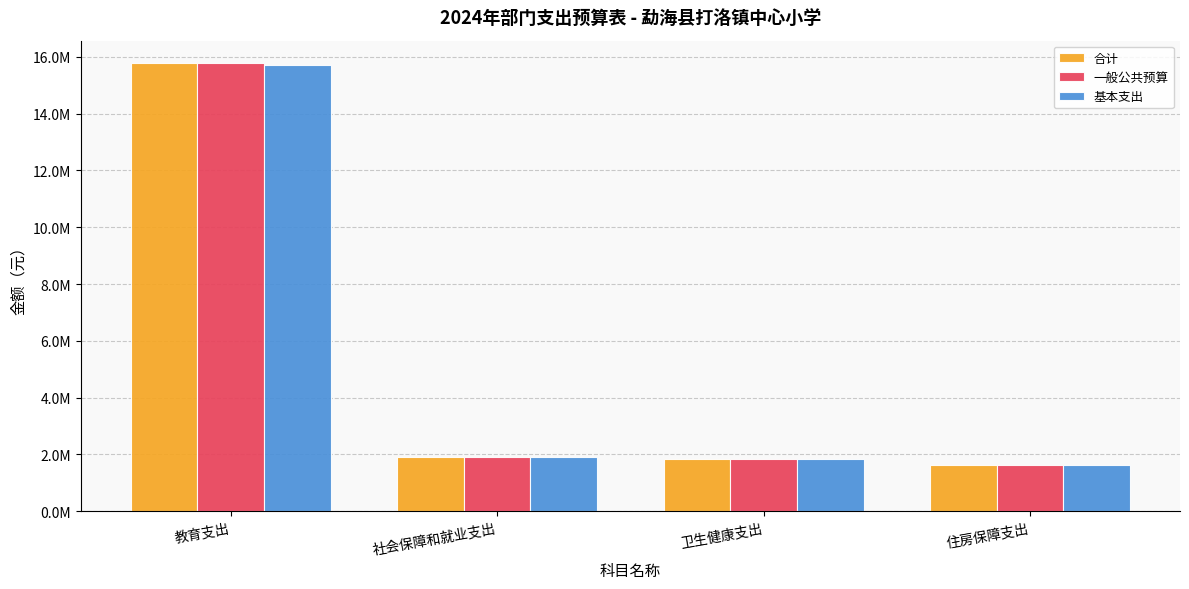

The 基本支出 series shows 1159208.4 at 卫生健康支出. True or false?

False